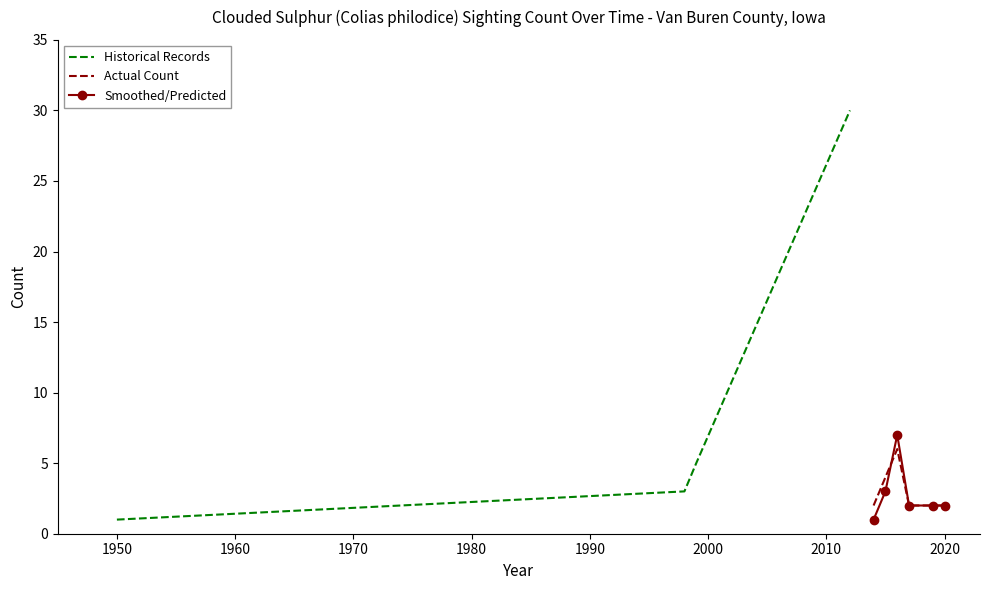

What is the maximum value shown in the chart?

30